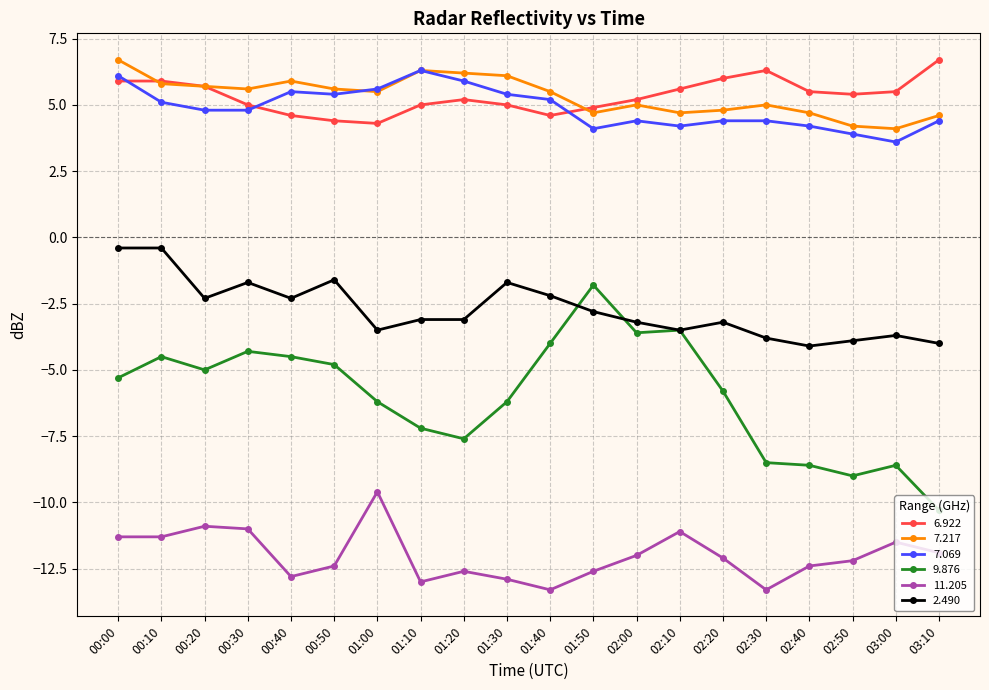

Count the number of categories in the chart.

20